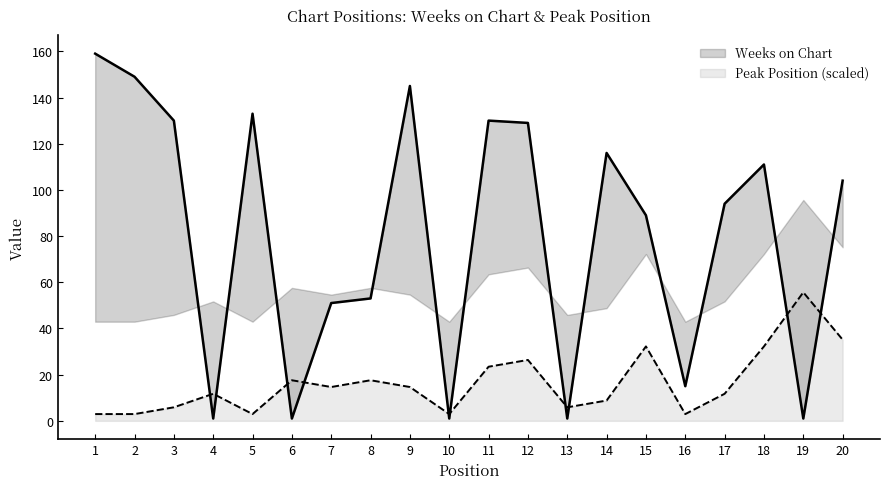

What is the average value of the Peak Position series?

16.4